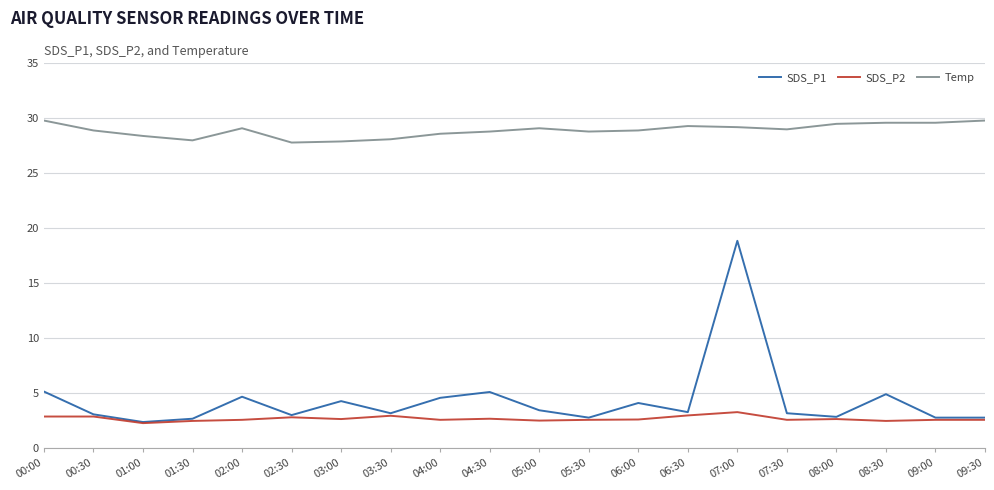

At which label does SDS_P1 reach its peak?

07:00